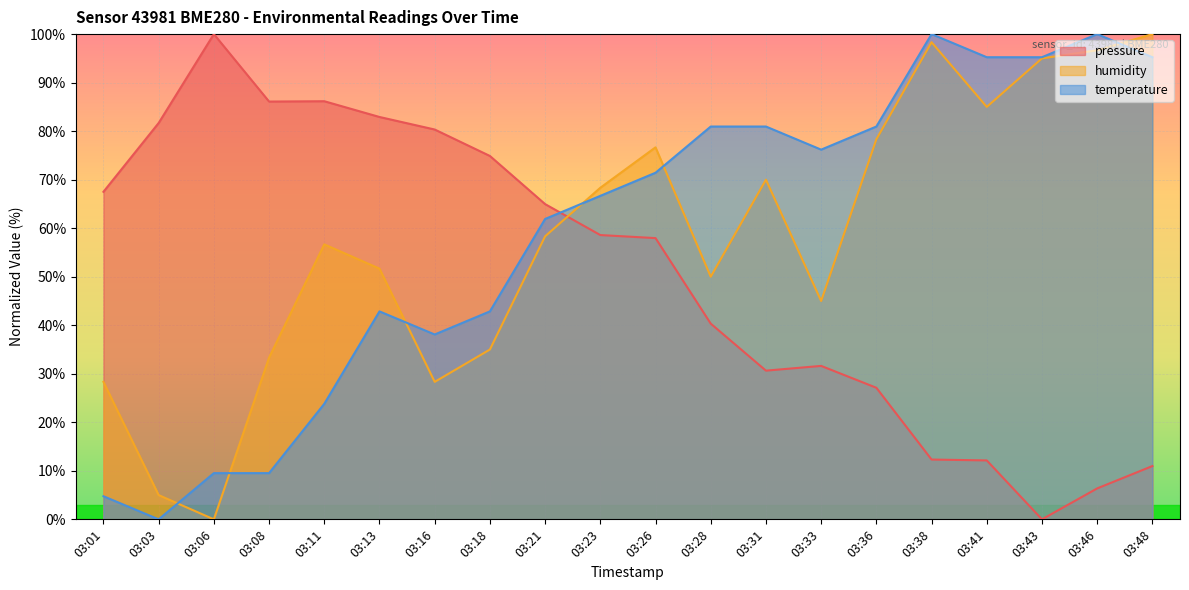

What is the difference between the highest and lowest values at 03:08?

76.6